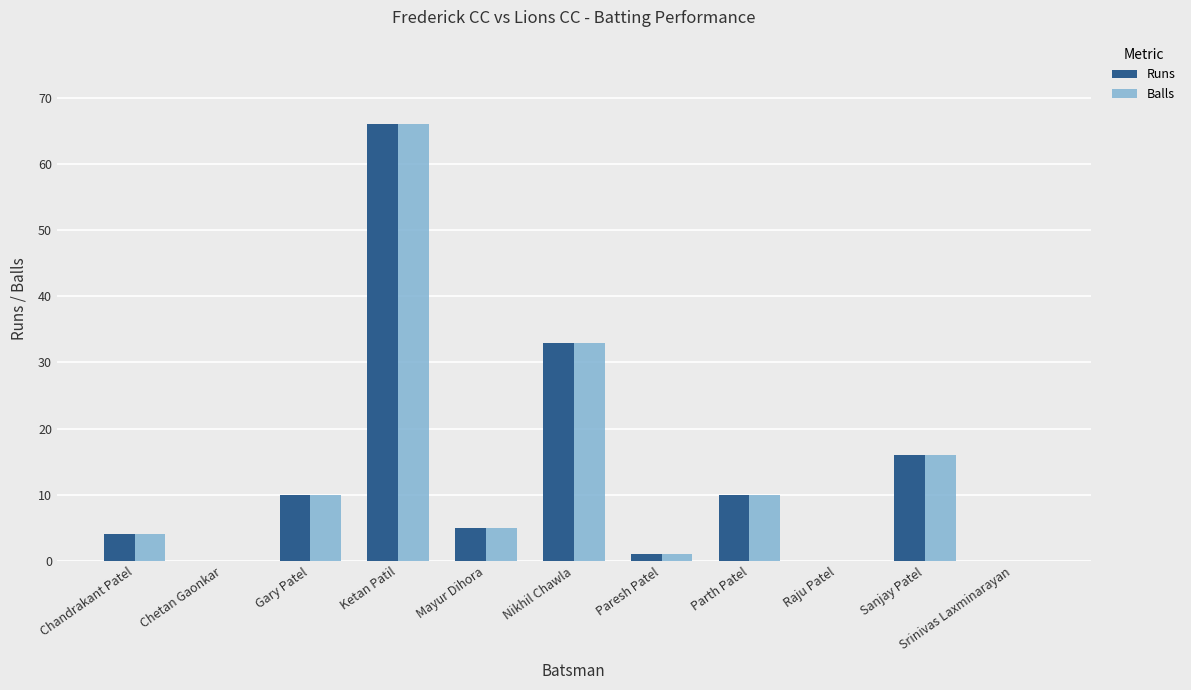

Reading left to right, list all the values displayed in this chart.

Runs: 4	0	10	66	5	33	1	10	0	16	0
Balls: 4	0	10	66	5	33	1	10	0	16	0